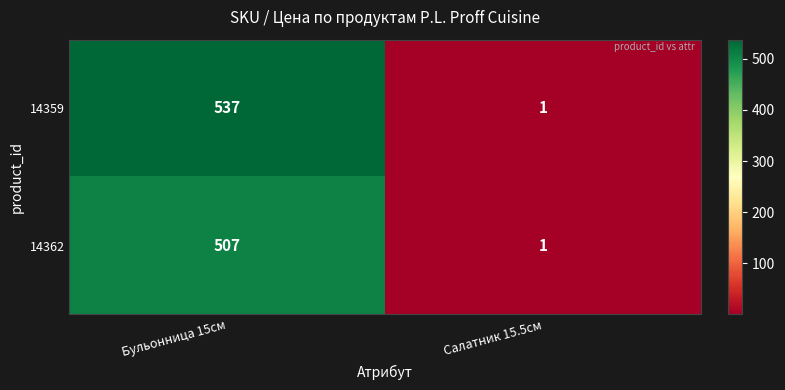

What is the average value of the 14362 series?

254